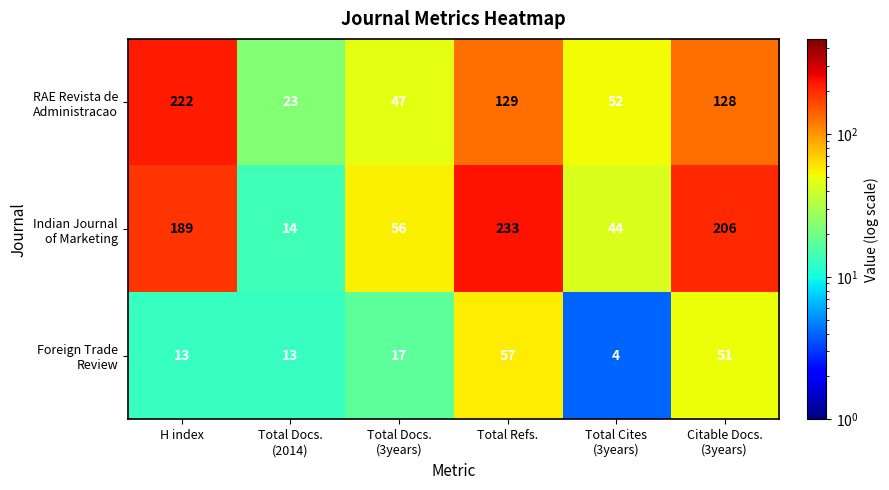

Which label corresponds to the smallest value in the chart?

Total Cites
(3years)